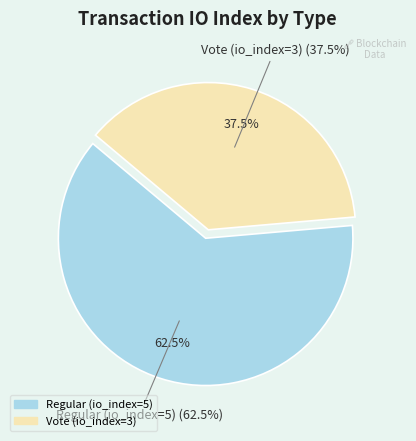

To the nearest percent, what is the difference between the Vote (io_index=3) and Regular (io_index=5) slice percentages?

25%